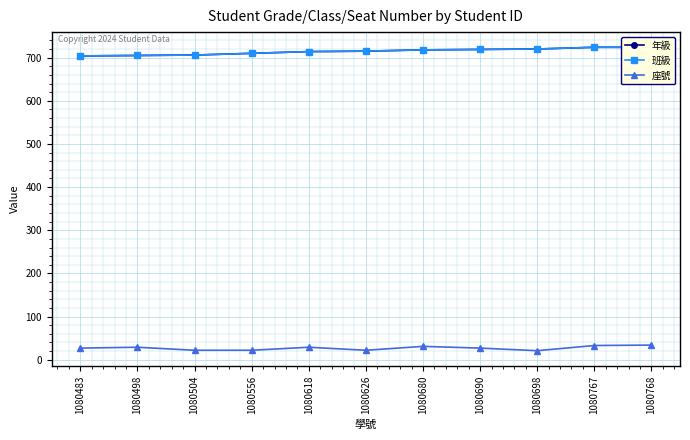

Is it true that 年級 equals 719 at 1080690?

True